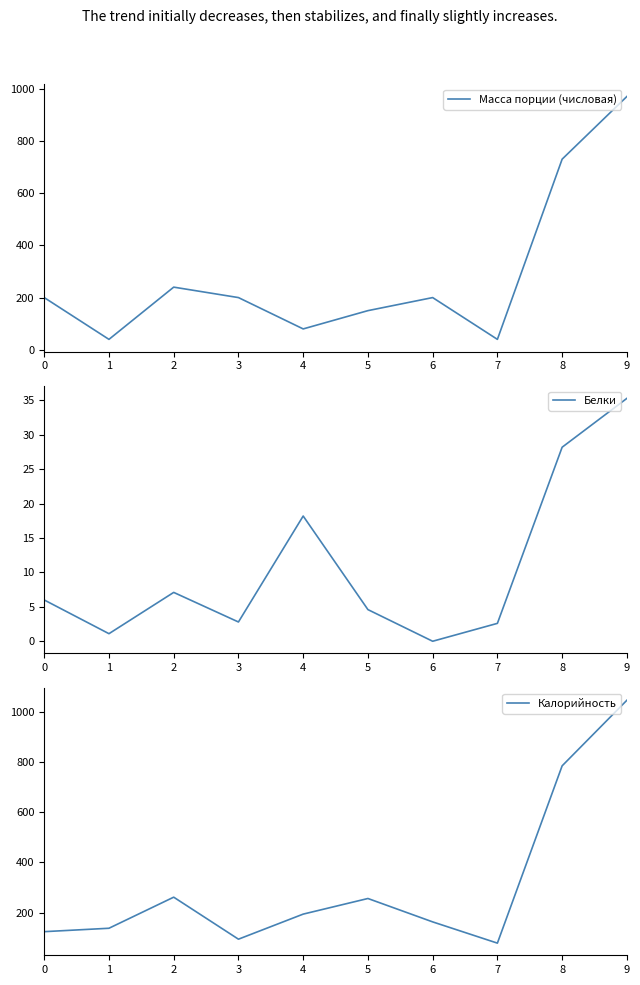

The value of Масса порции (числовая) at 0 is 272.0. True or false?

False